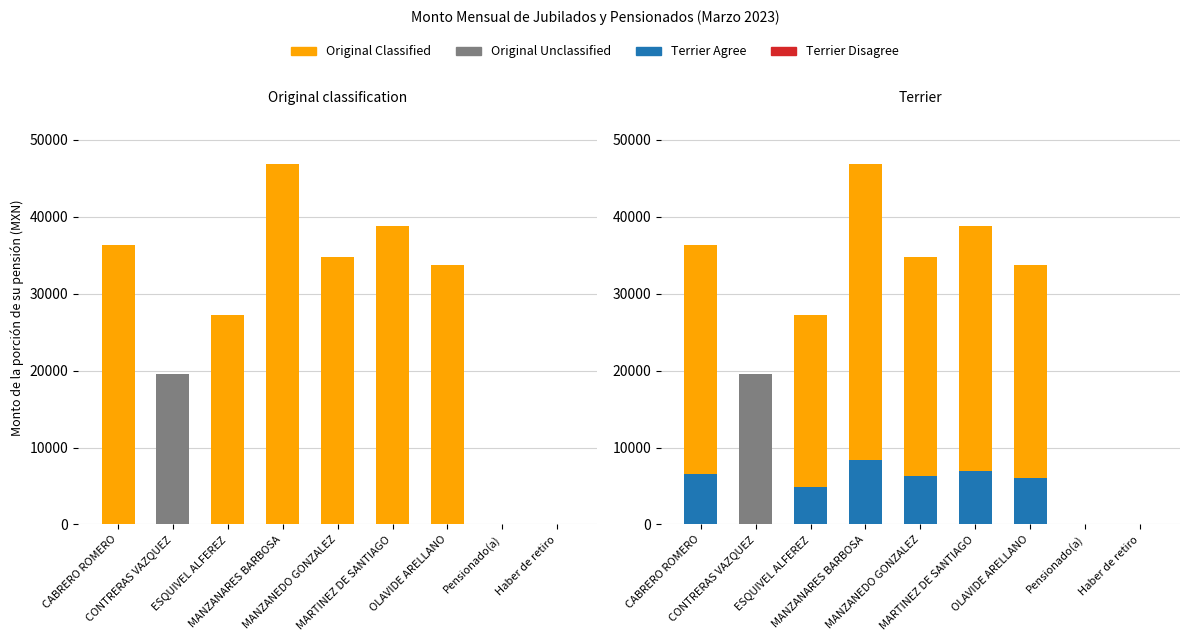

Between CABRERO ROMERO and MANZANEDO GONZALEZ, which is larger?

CABRERO ROMERO